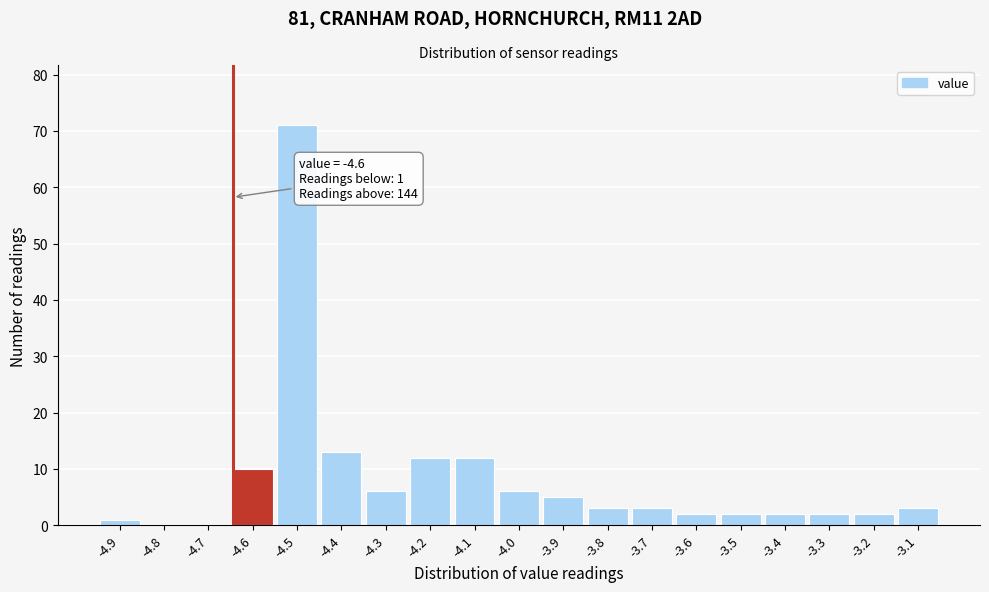

Reading left to right, transcribe all the data shown in this chart.

-4.9=1	-4.8=0	-4.7=0	-4.6=10	-4.5=71	-4.4=13	-4.3=6	-4.2=12	-4.1=12	-4.0=6	-3.9=5	-3.8=3	-3.7=3	-3.6=2	-3.5=2	-3.4=2	-3.3=2	-3.2=2	-3.1=3